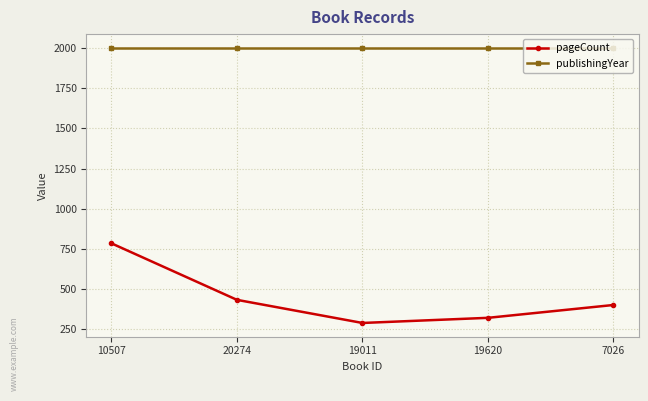

What is the minimum value shown in the chart?

288